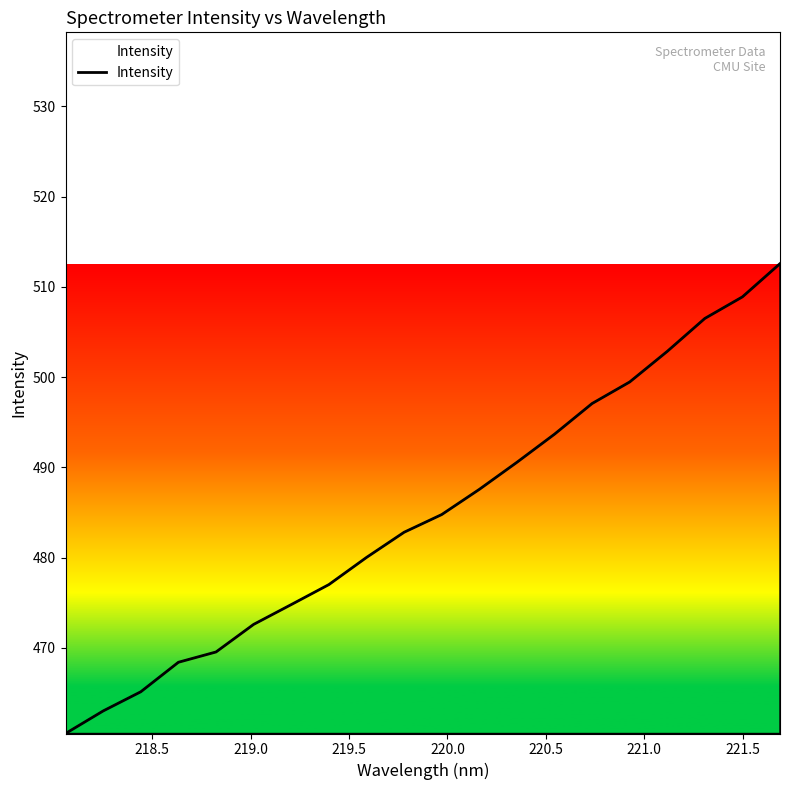

What is the smallest value displayed?

460.5